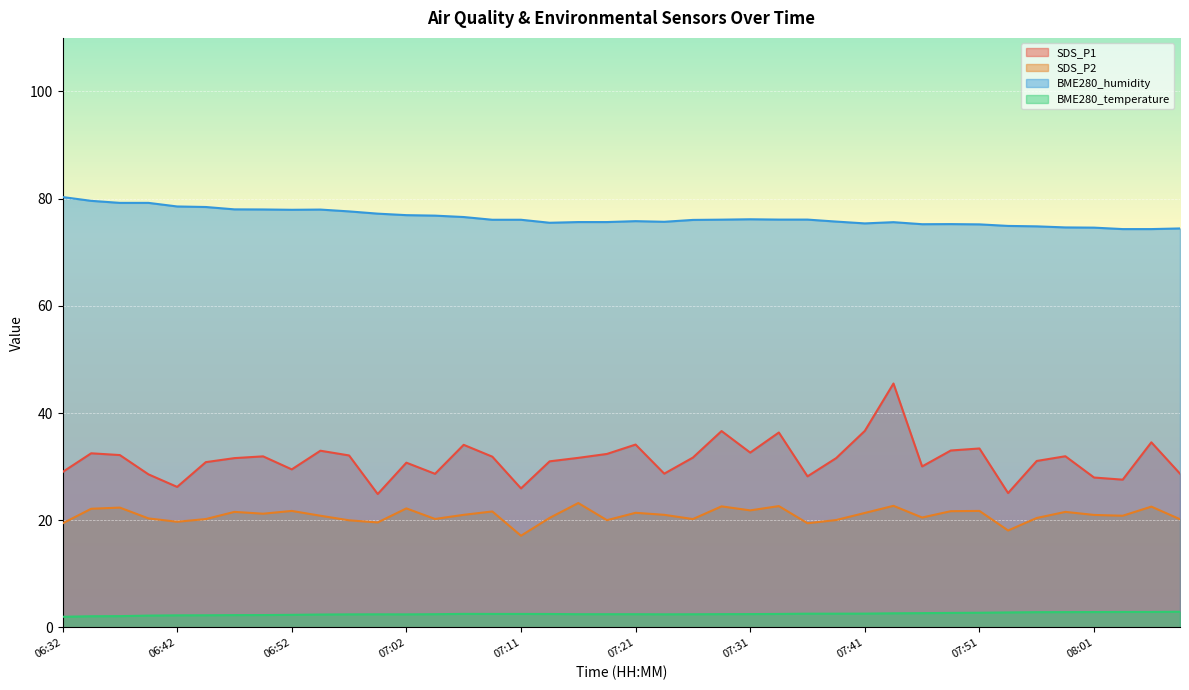

Count the number of data series in this chart.

4